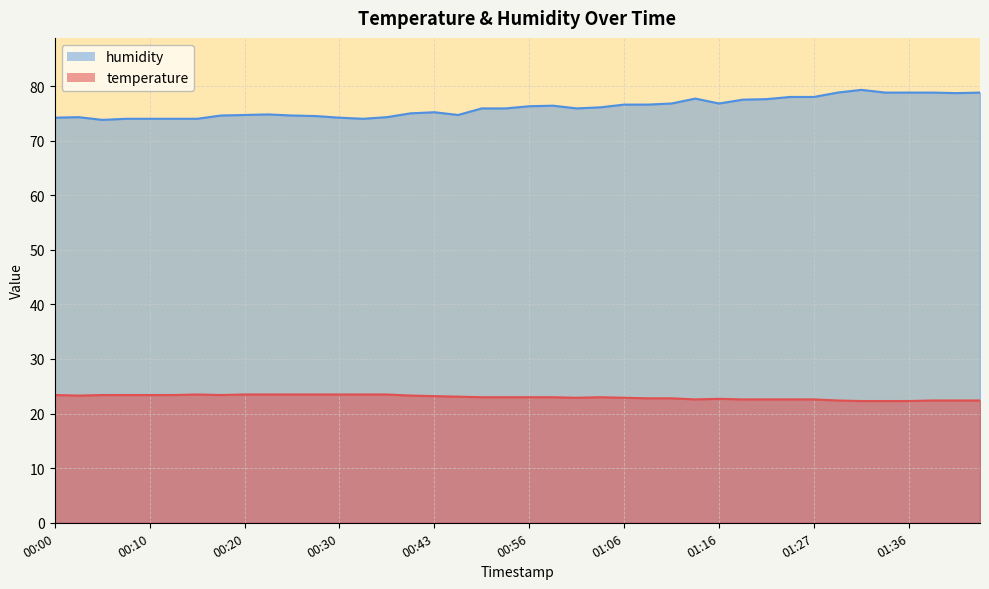

What is the sum of the humidity values at 01:29 and 00:53?

154.7